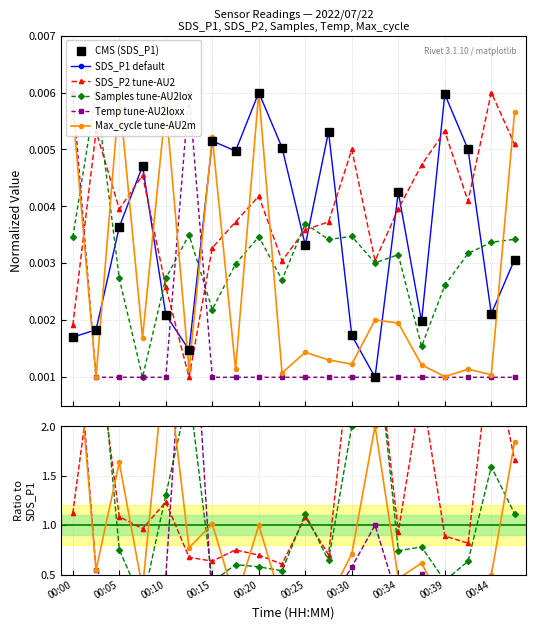

Between which two adjacent categories do SDS_P2 and Samples first intersect?

00:02 and 00:05